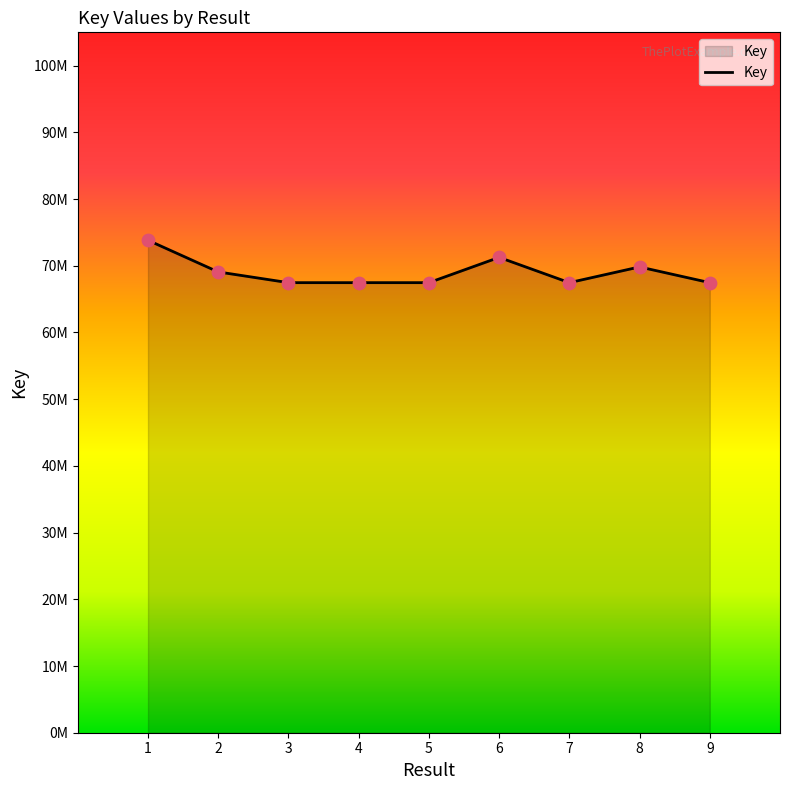

Between 5 and 1, which is larger?

1